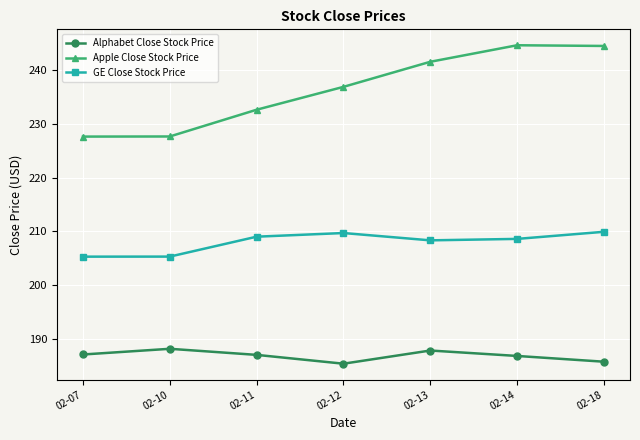

Rank the series by their average value, from highest to lowest.

Apple Close Stock Price, GE Close Stock Price, Alphabet Close Stock Price